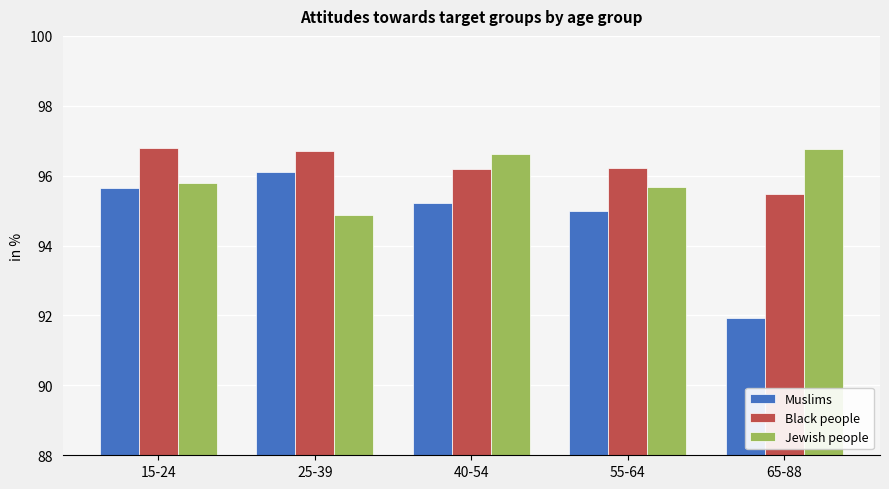

The Black people series shows 19.4 at 65-88. True or false?

False